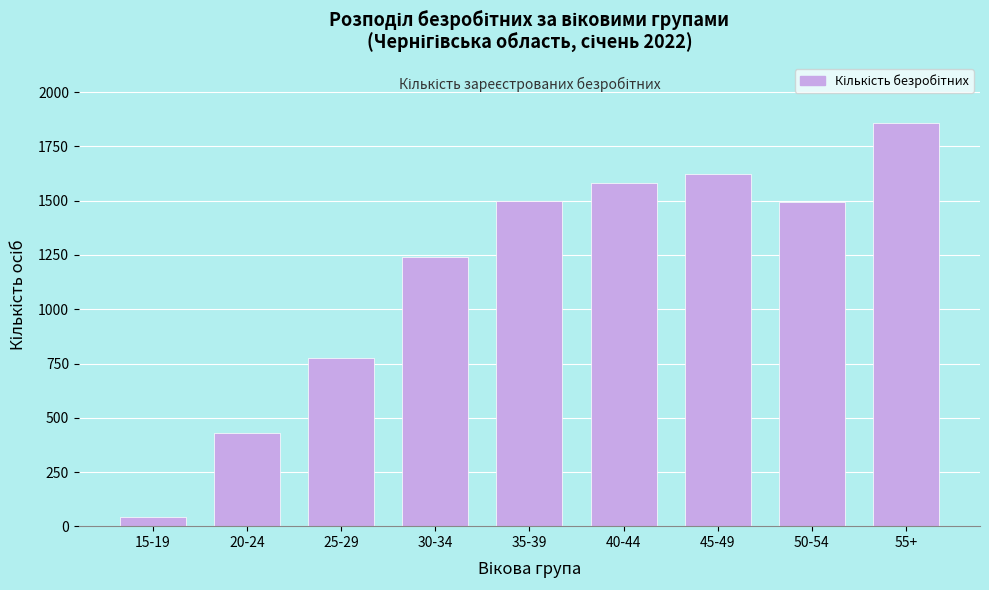

Where is the data nearest to the value 948?

25-29